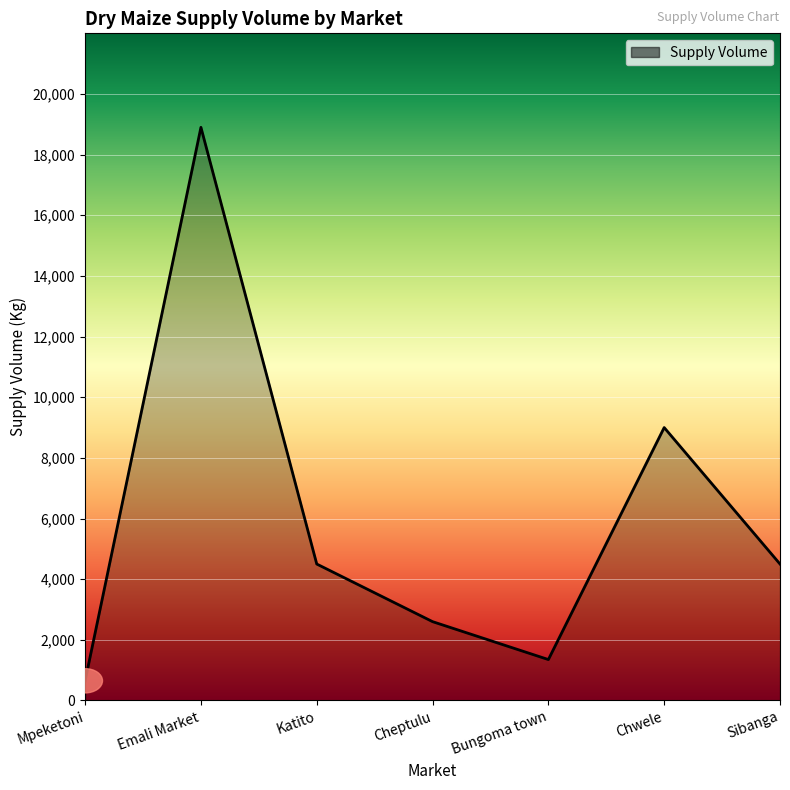

What value does the data have at Cheptulu?

2600